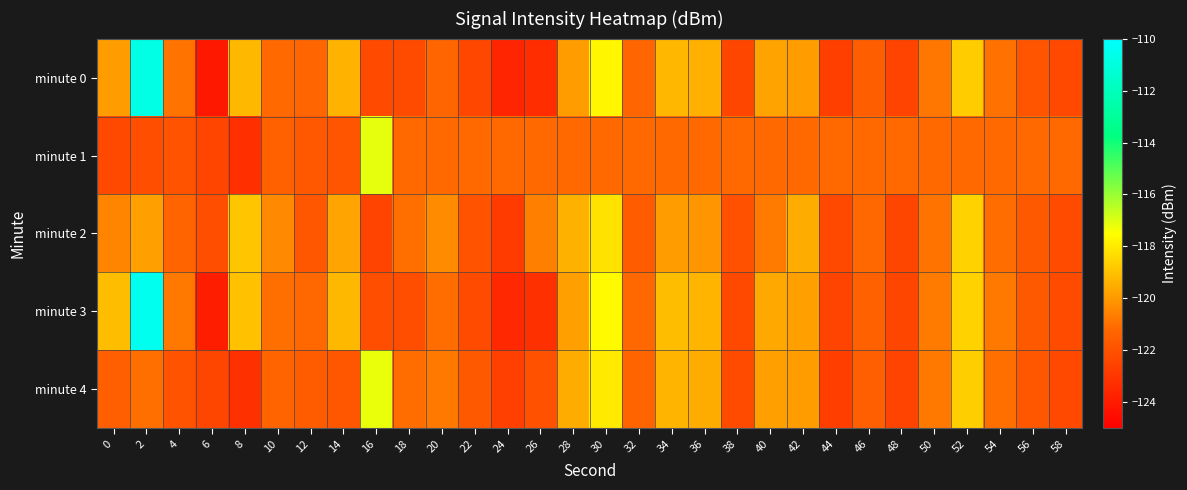

List the series in order of their peak value, highest first.

minute 3, minute 0, minute 1, minute 4, minute 2